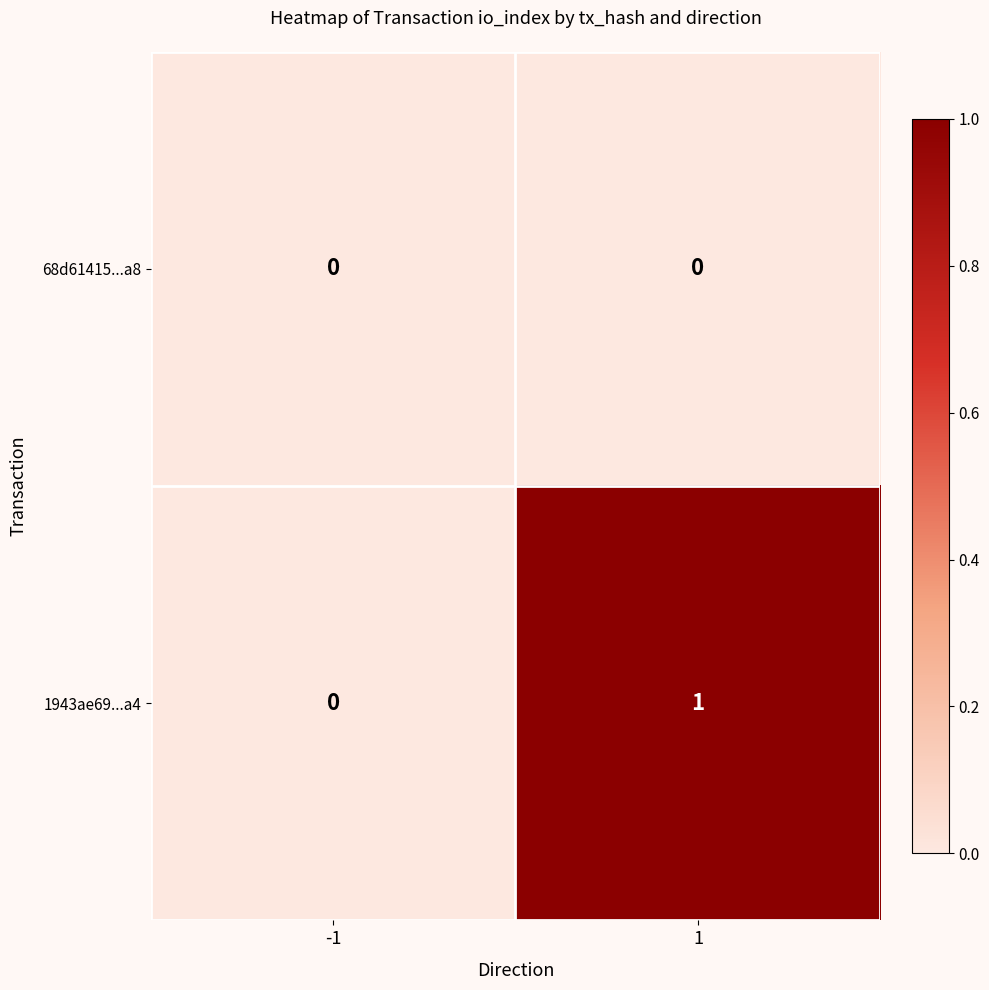

Rank the series at 1 from highest to lowest value.

1943ae69...a4, 68d61415...a8